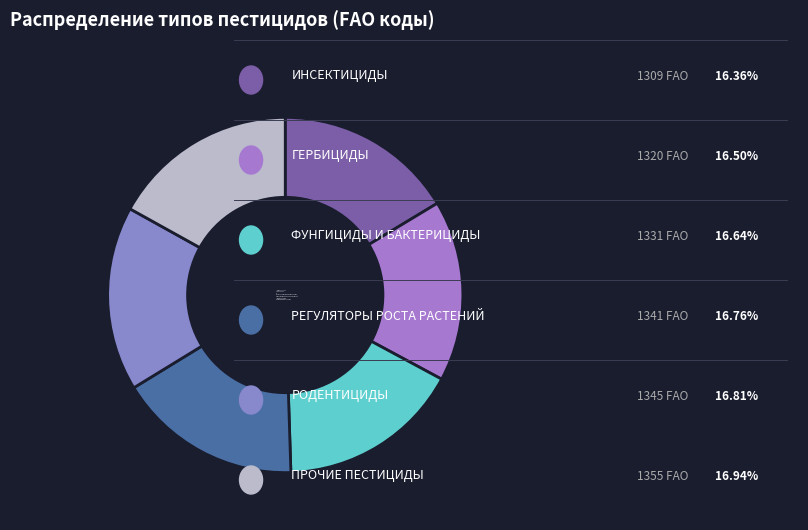

To the nearest percent, what percentage of the pie is ИНСЕКТИЦИДЫ?

16%